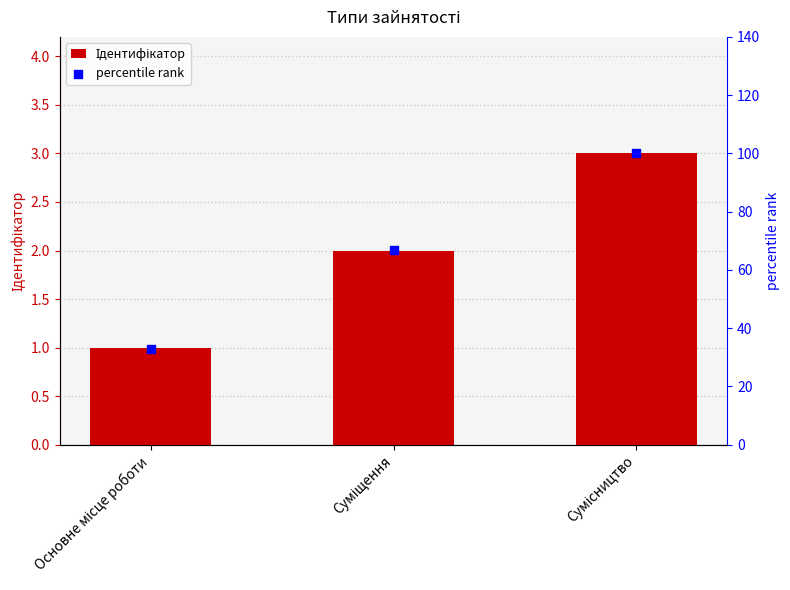

Which series has the widest spread of Y values?

percentile rank